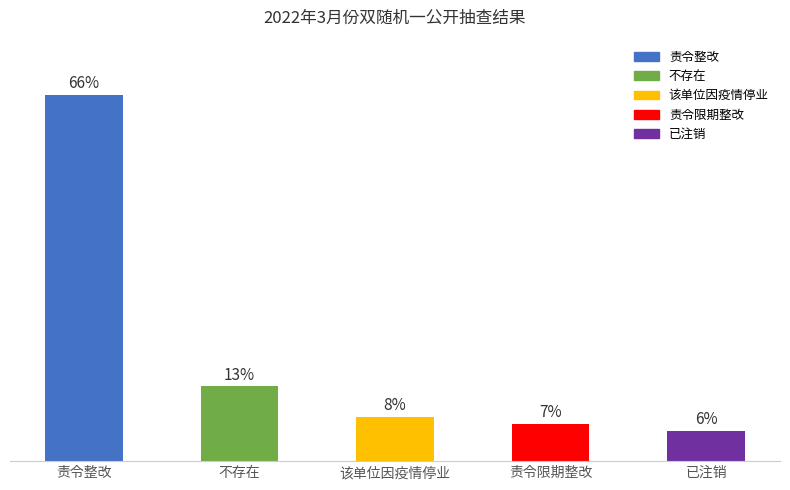

What is the value of the 3rd bar from the left?

8.0